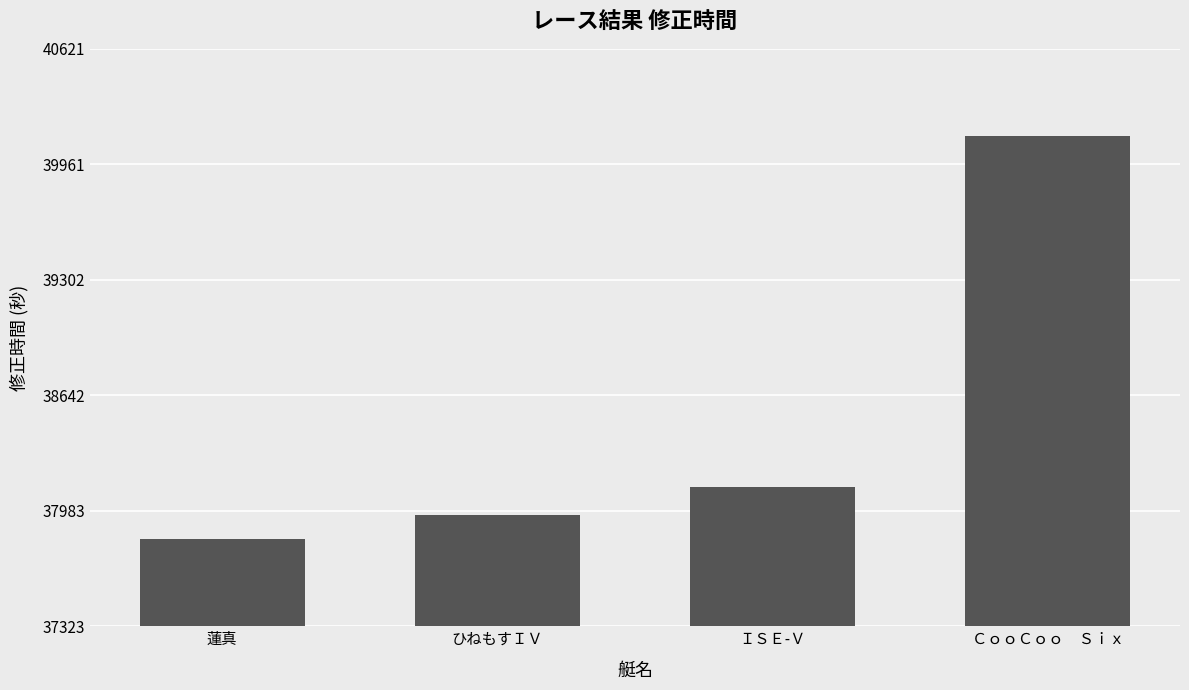

The chart shows a value of 63088.8 at ＣｏｏＣｏｏ　Ｓｉｘ. True or false?

False